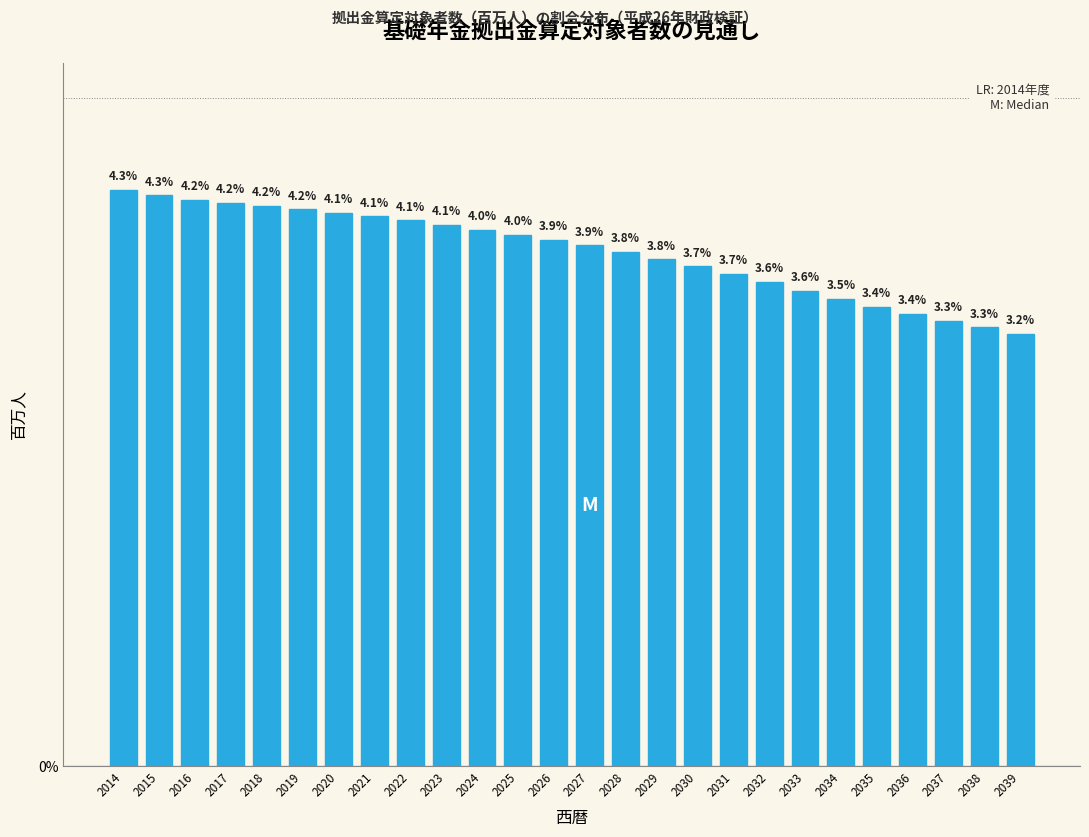

Reading left to right, list all the values displayed in this chart.

4.3	4.3	4.2	4.2	4.2	4.2	4.1	4.1	4.1	4.1	4.0	4.0	3.9	3.9	3.8	3.8	3.7	3.7	3.6	3.6	3.5	3.4	3.4	3.3	3.3	3.2